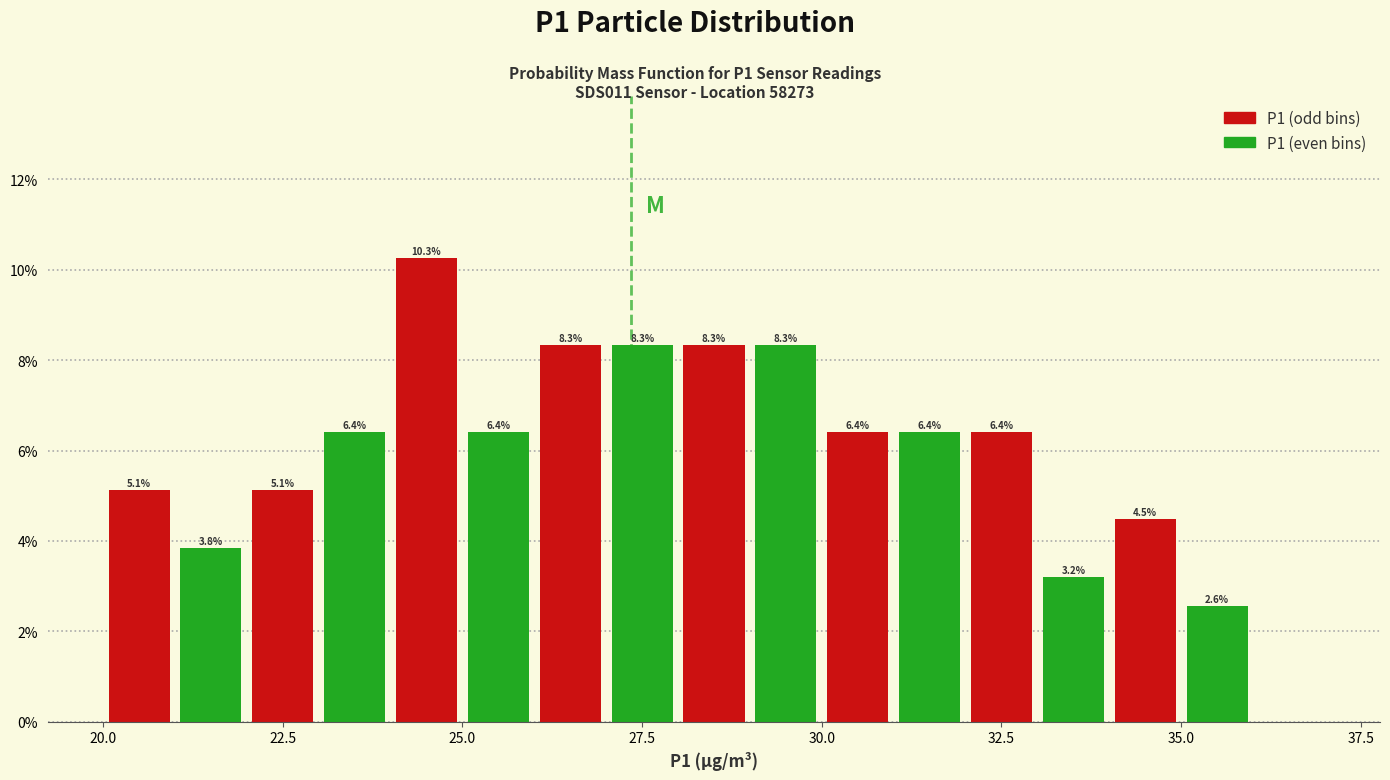

Around what value on the x-axis is the tallest bar? Give the approximate position of its centre, as read against the axis.

24.5